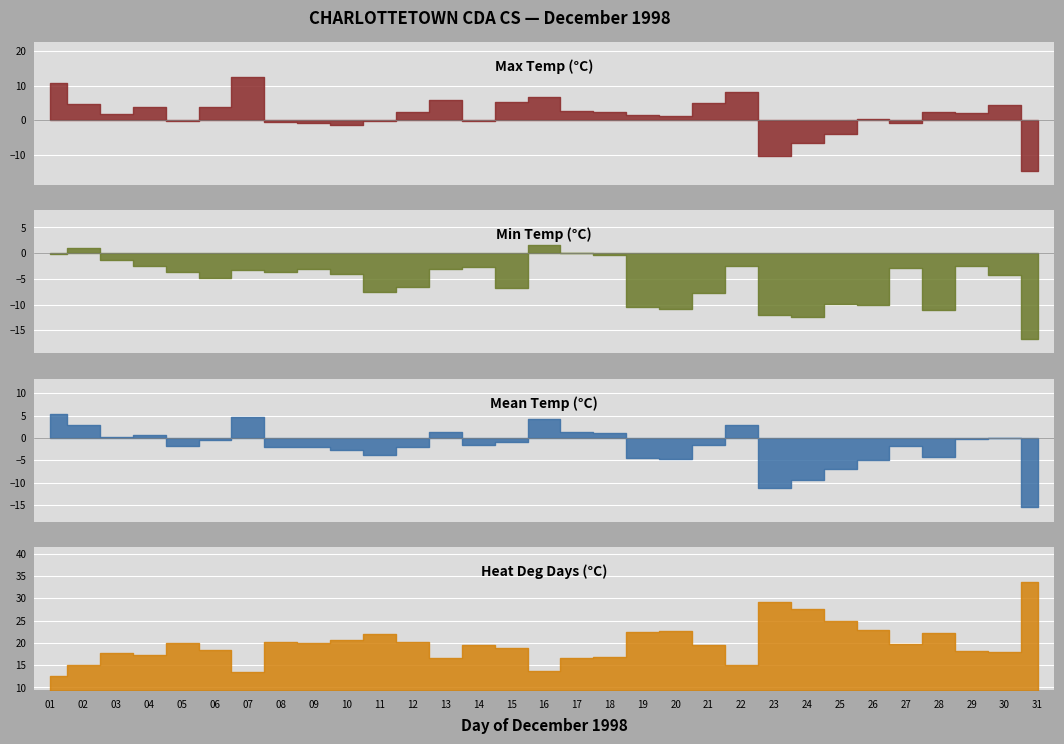

What is the difference between the maximum and minimum values in the Heat Deg Days (°C) series?

21.0